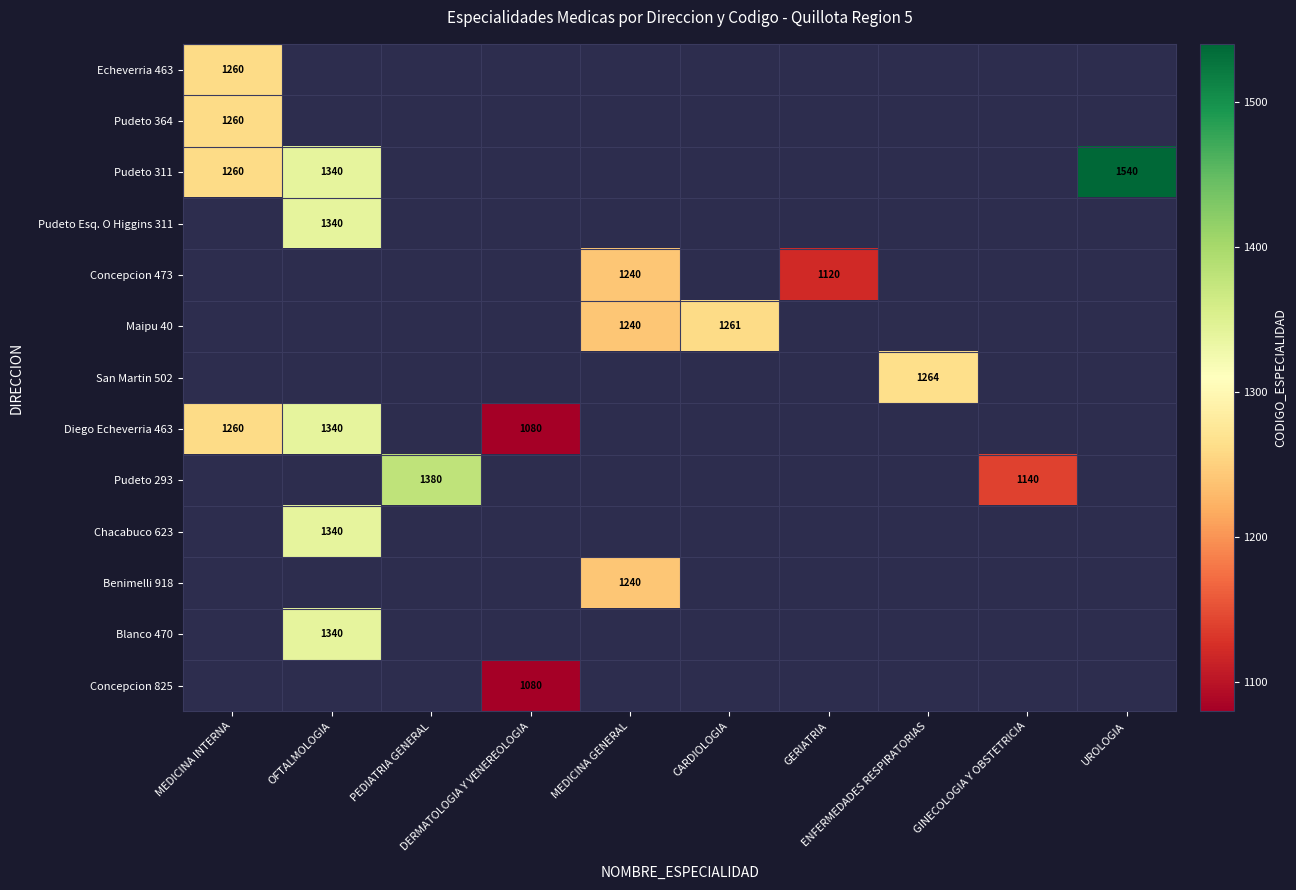

Between PEDIATRIA GENERAL and ENFERMEDADES RESPIRATORIAS, which series saw the biggest shift?

Pudeto 293